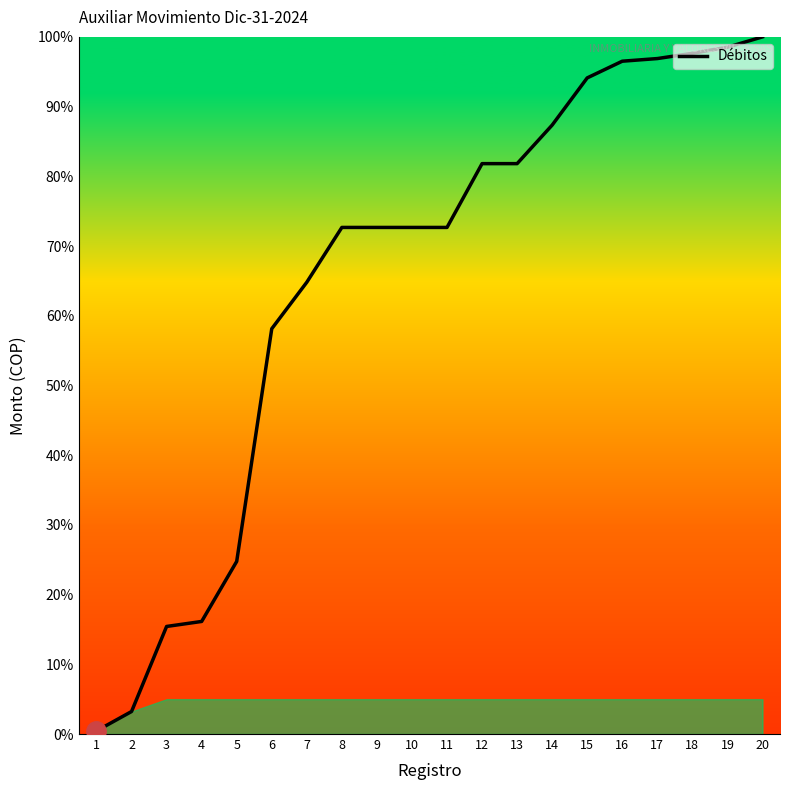

Which label corresponds to the smallest value in the chart?

1